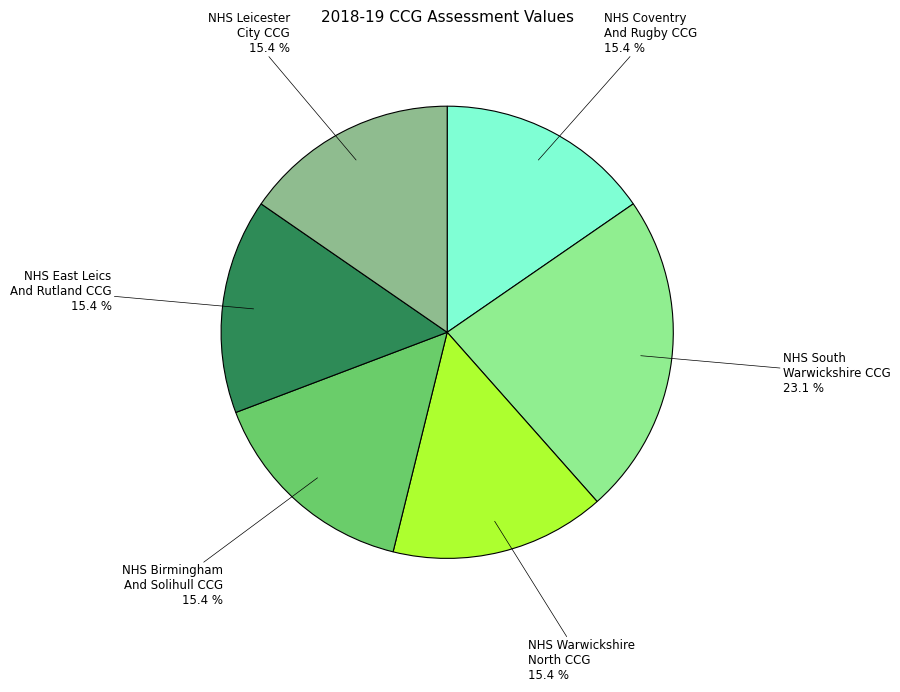

Does any single category account for the majority?

No